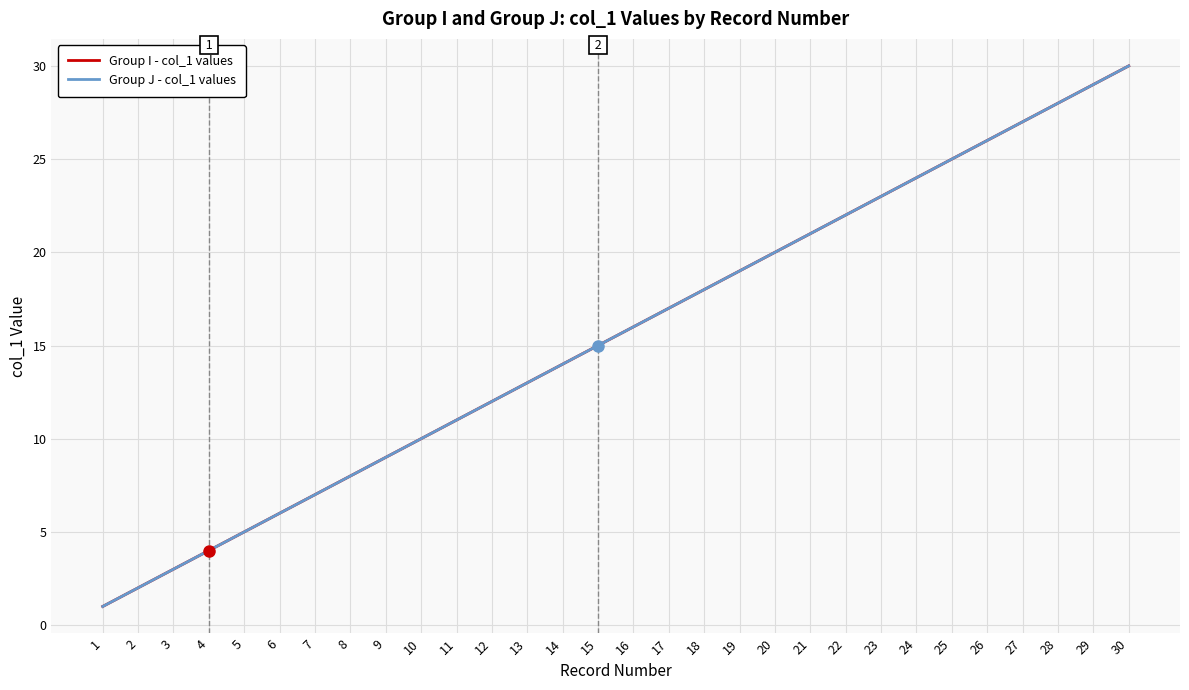

Reading left to right, extract all data points from this chart.

Group I - col_1 values: 1=1	2=2	3=3	4=4	5=5	6=6	7=7	8=8	9=9	10=10	11=11	12=12	13=13	14=14	15=15	16=16	17=17	18=18	19=19	20=20	21=21	22=22	23=23	24=24	25=25	26=26	27=27	28=28	29=29	30=30
Group J - col_1 values: 1=1	2=2	3=3	4=4	5=5	6=6	7=7	8=8	9=9	10=10	11=11	12=12	13=13	14=14	15=15	16=16	17=17	18=18	19=19	20=20	21=21	22=22	23=23	24=24	25=25	26=26	27=27	28=28	29=29	30=30